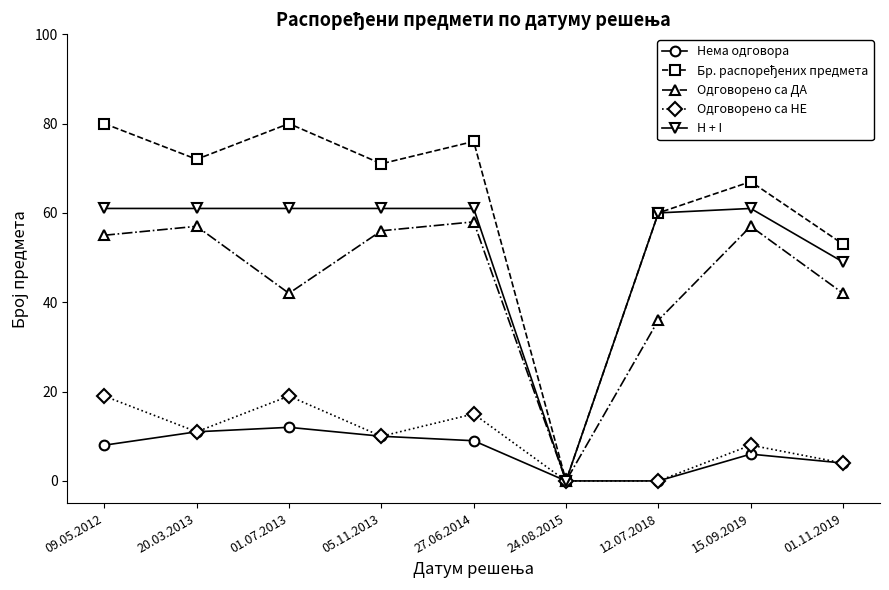

What is the maximum value for Одговорено са НЕ?

19